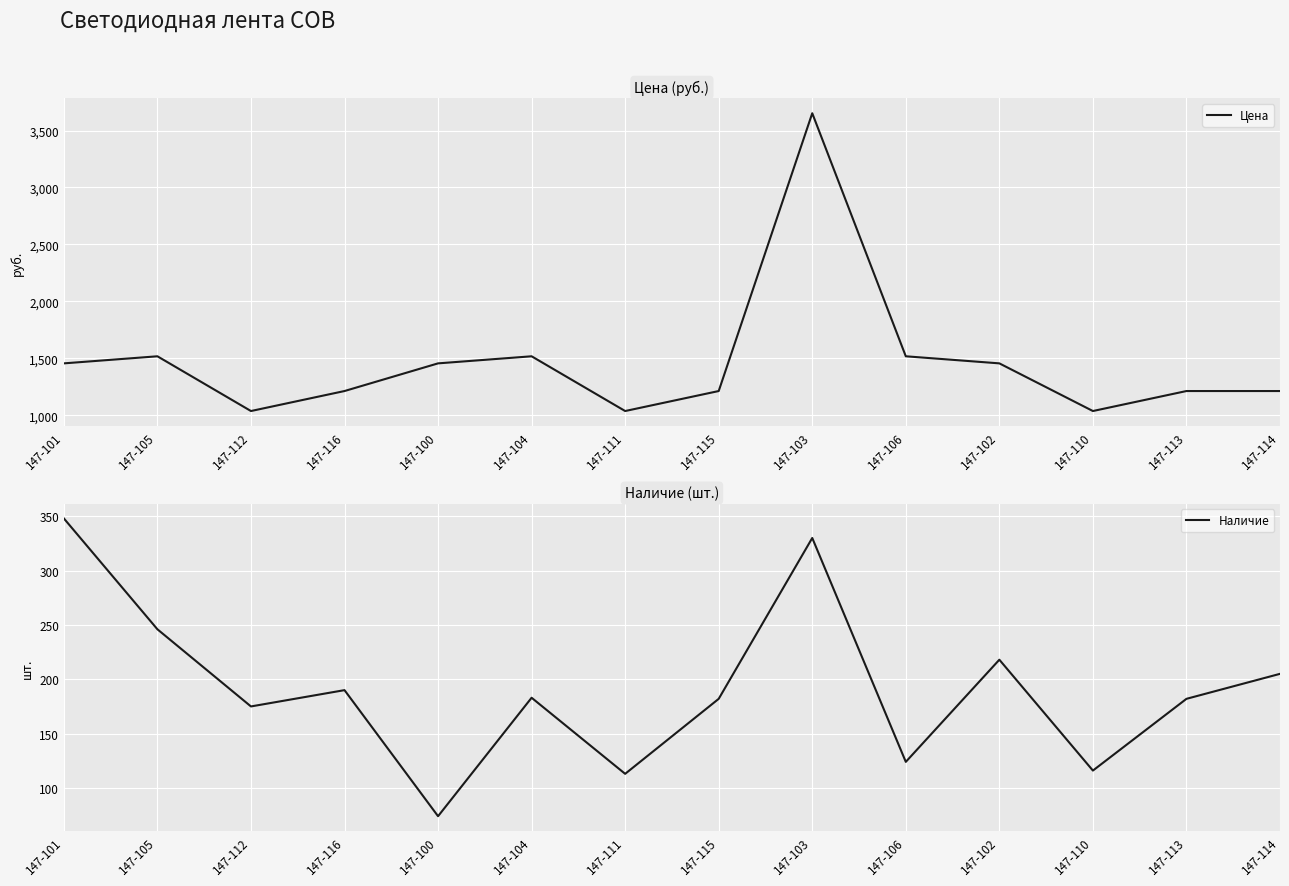

How many categories are shown in the chart?

14